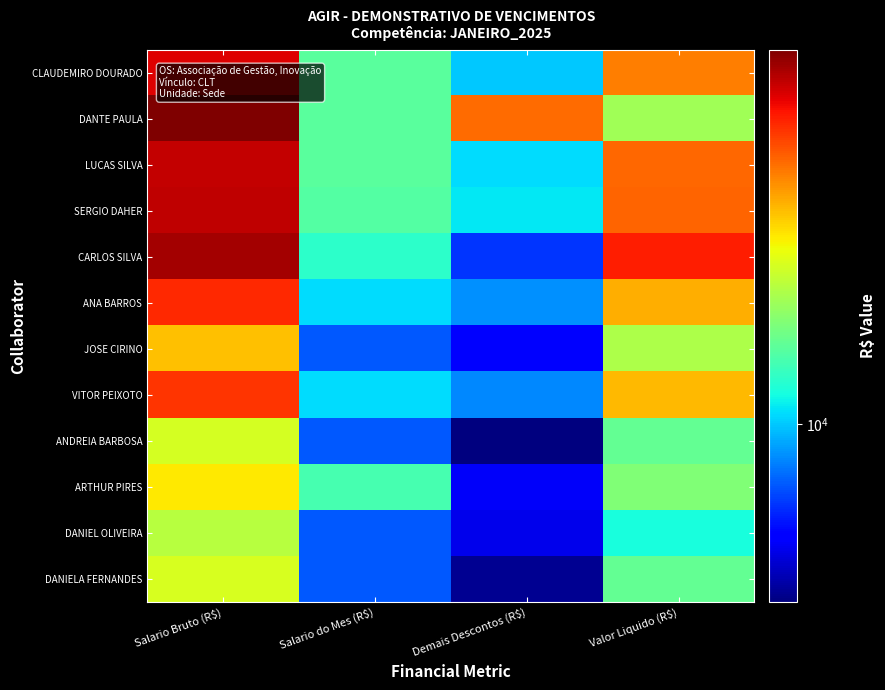

Rank the series at Salario Bruto (R$) from highest to lowest value.

DANTE PAULA, CARLOS SILVA, SERGIO DAHER, LUCAS SILVA, CLAUDEMIRO DOURADO, ANA BARROS, VITOR PEIXOTO, JOSE CIRINO, ARTHUR PIRES, DANIELA FERNANDES, ANDREIA BARBOSA, DANIEL OLIVEIRA